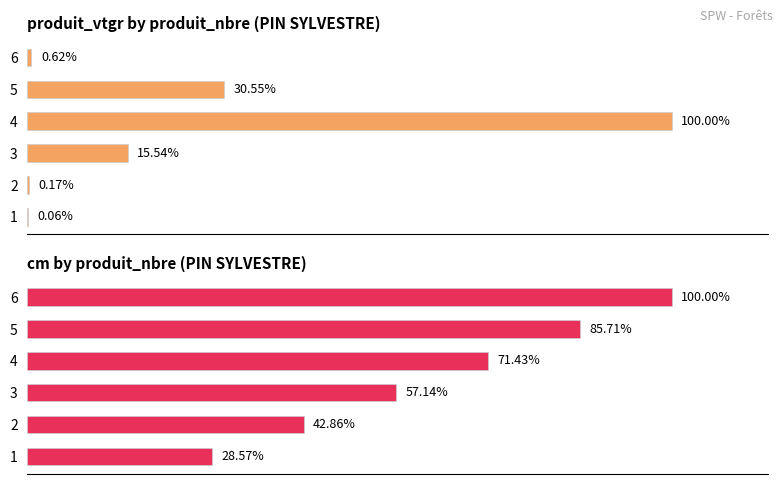

What is the difference between the maximum and minimum values in the cm series?

71.4